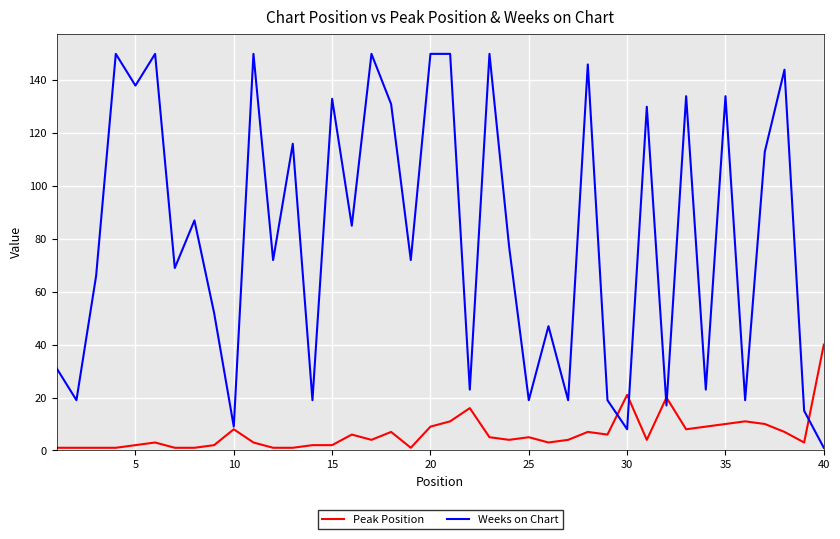

Which series has the widest spread of values?

Weeks on Chart